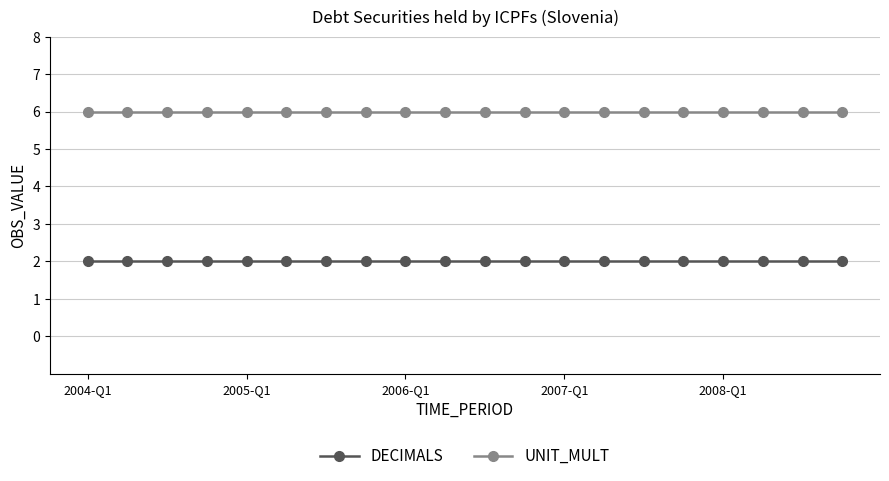

Rank the series by their maximum value, from lowest to highest.

DECIMALS, UNIT_MULT